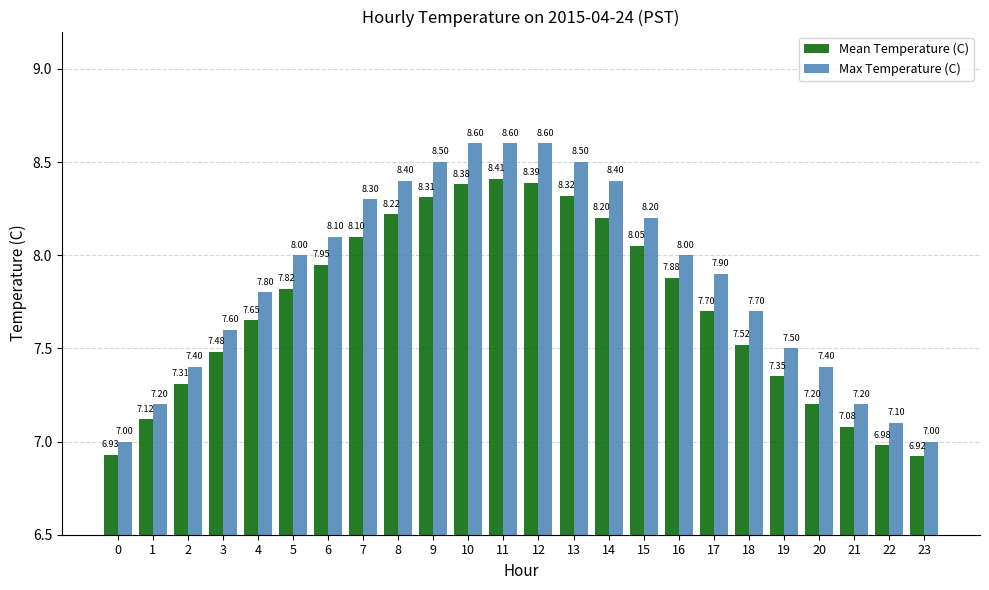

The value of Max Temperature (C) at 19 is 7.5. True or false?

True